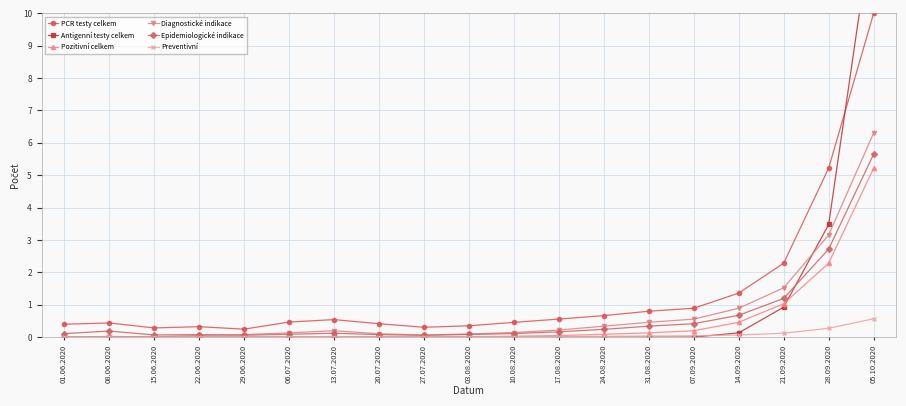

Where is Antigenní testy celkem nearest to the value 6?

28.09.2020